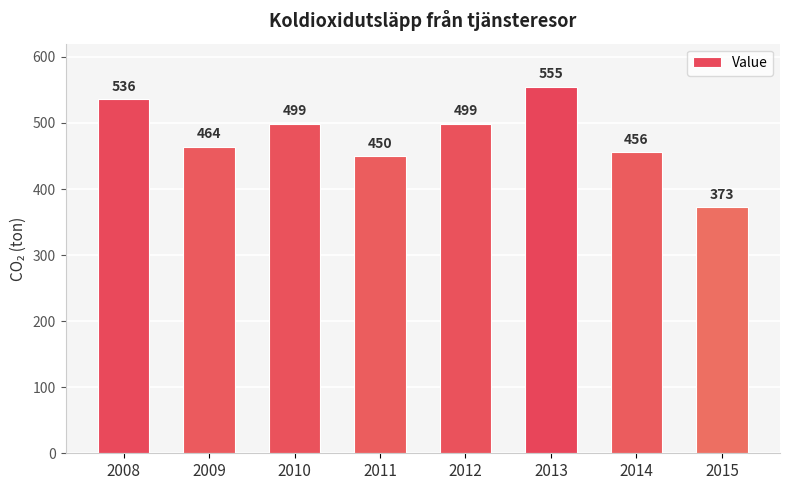

Reading left to right, extract all data points from this chart.

2008=536	2009=464	2010=499	2011=450	2012=499	2013=555	2014=456	2015=373